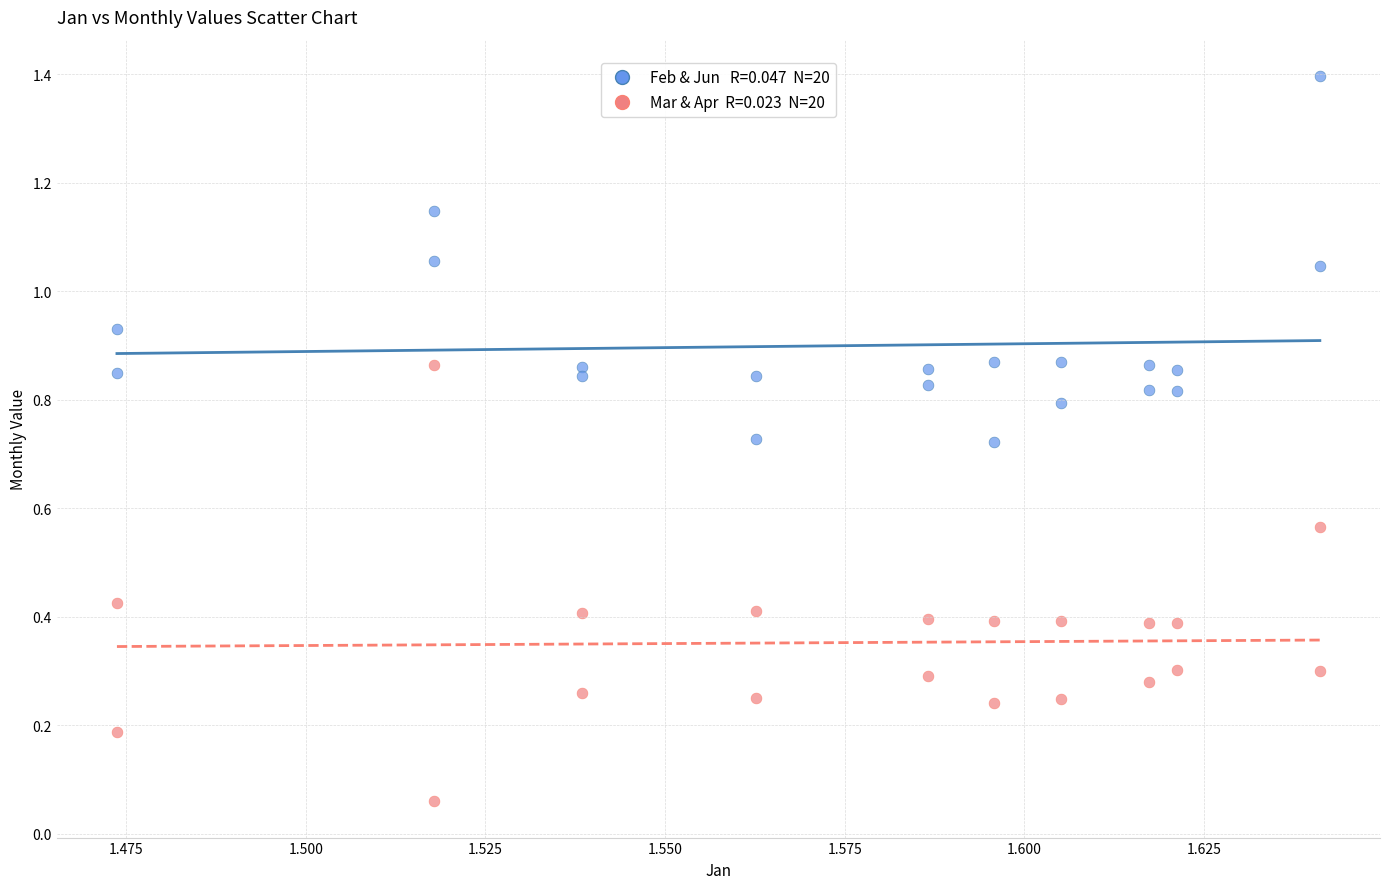

How many data points are displayed?

40